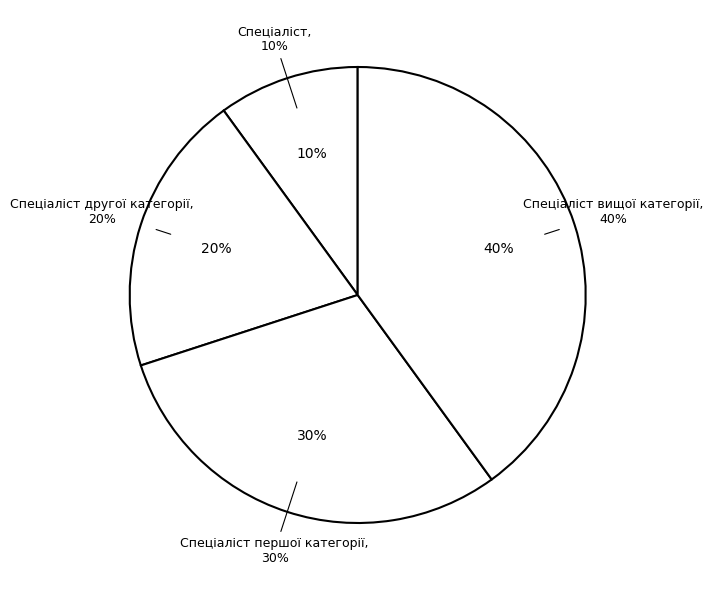

Combined, do Спеціаліст першої категорії and Спеціаліст вищої категорії account for over 50%?

Yes